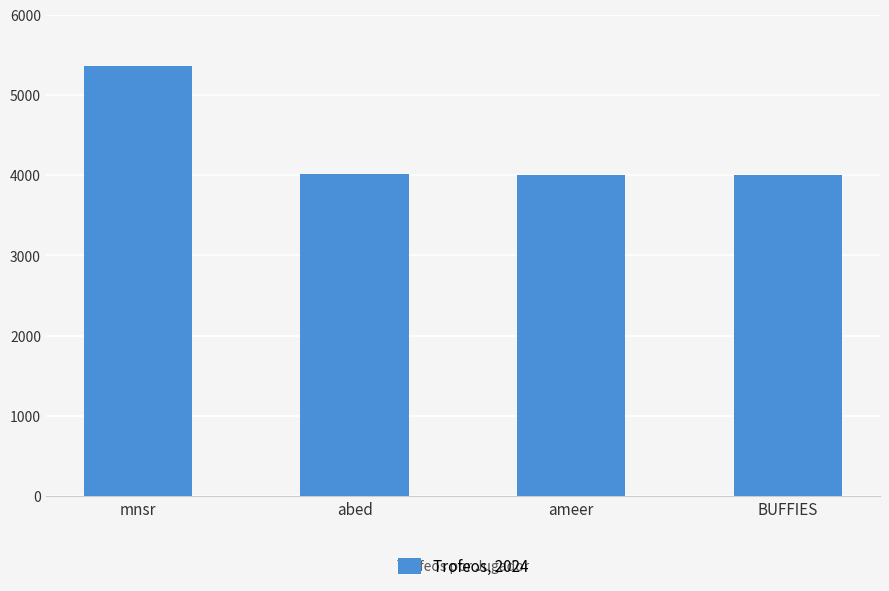

Approximately how many times larger is the value at abed compared to BUFFIES?

1.0